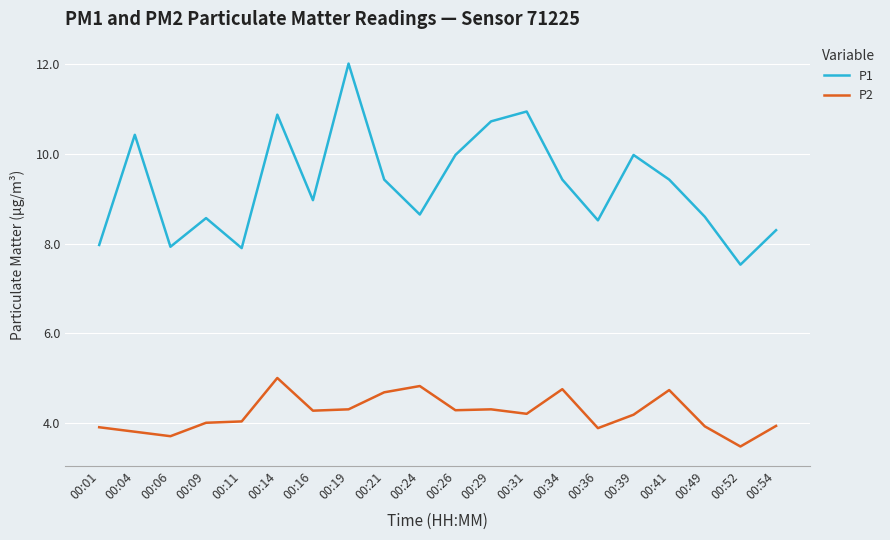

How many distinct data groups are displayed?

2